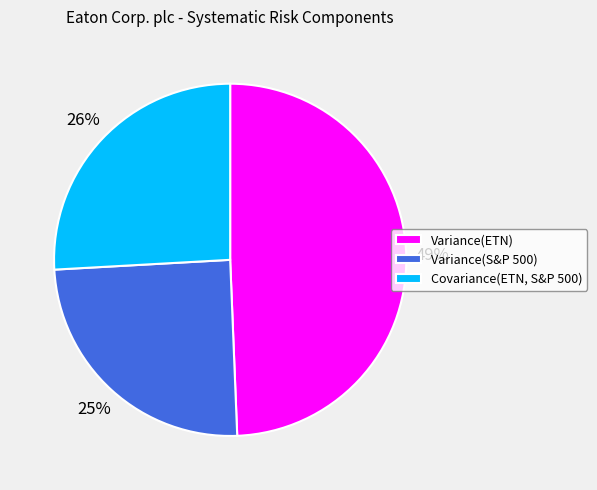

To the nearest percent, what is the combined percentage of Variance(S&P 500) and Variance(ETN)?

74%